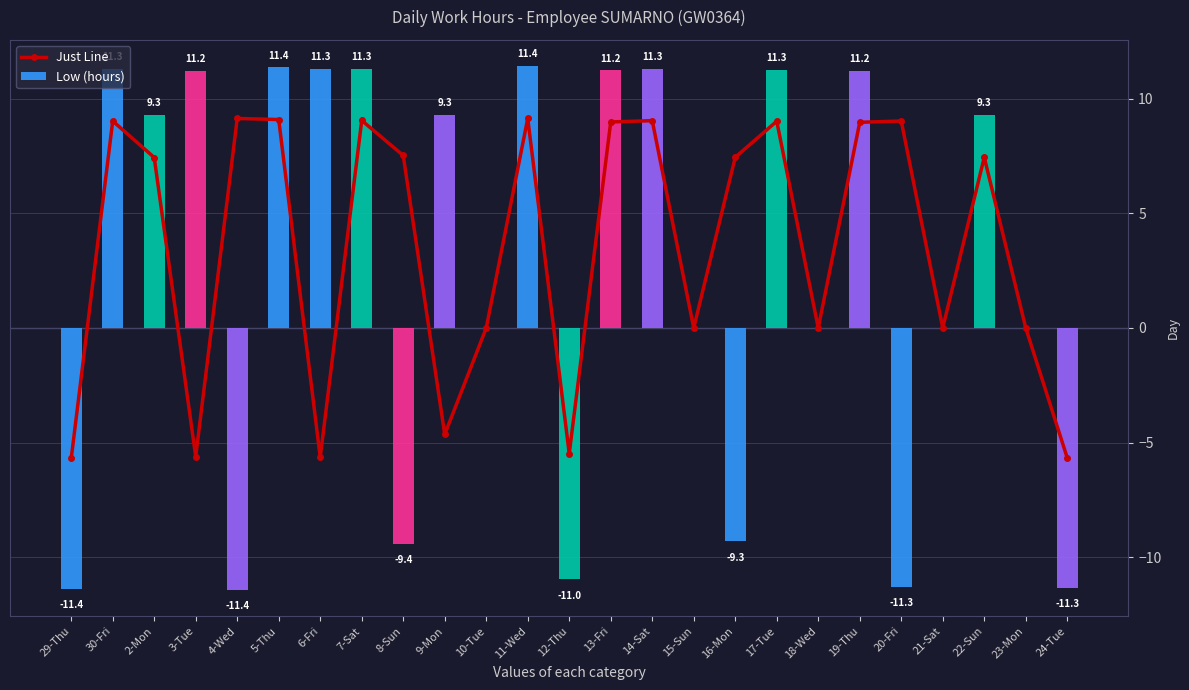

List the labels in order of Just Line value, largest first.

4-Wed, 11-Wed, 5-Thu, 7-Sat, 14-Sat, 30-Fri, 20-Fri, 17-Tue, 13-Fri, 19-Thu, 8-Sun, 16-Mon, 22-Sun, 2-Mon, 10-Tue, 15-Sun, 18-Wed, 21-Sat, 23-Mon, 9-Mon, 12-Thu, 3-Tue, 6-Fri, 24-Tue, 29-Thu